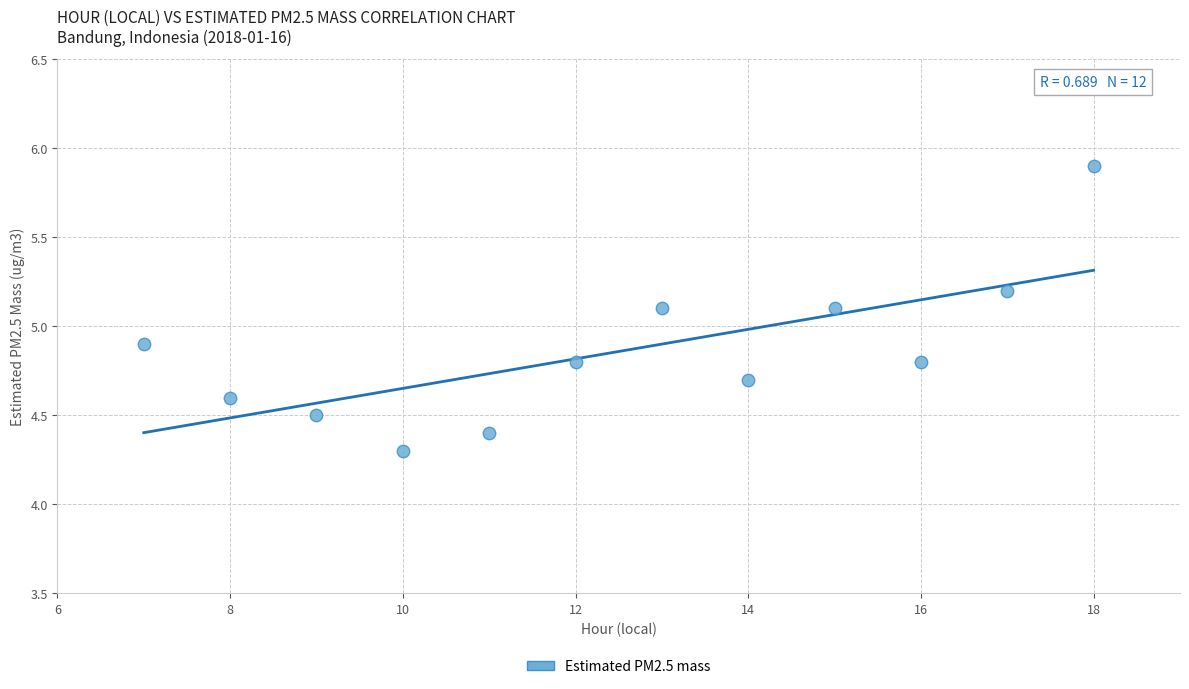

What is the average Y value?

4.9